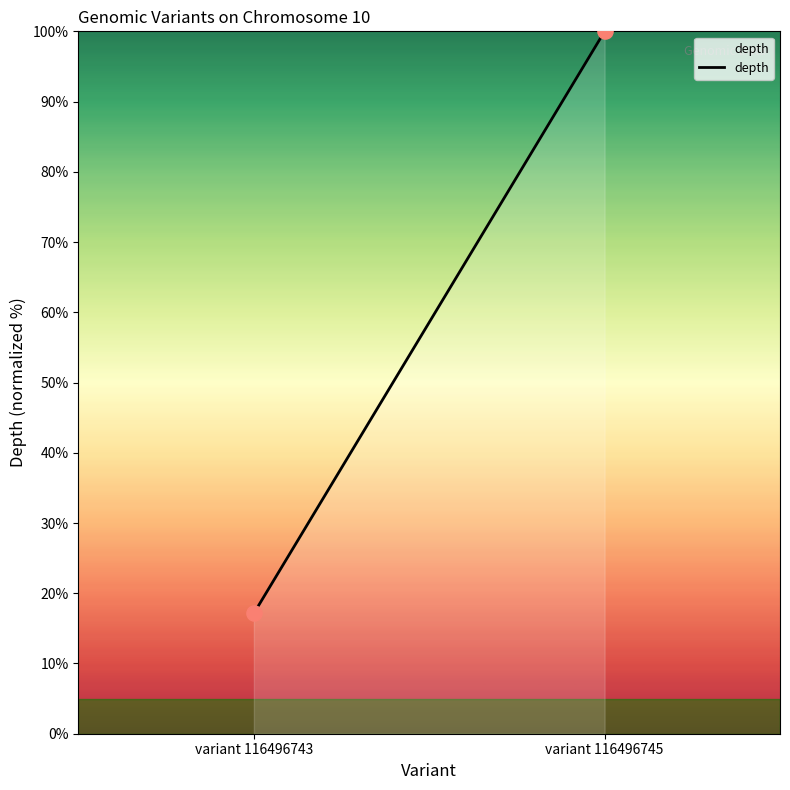

What is the average Y value?

58.6